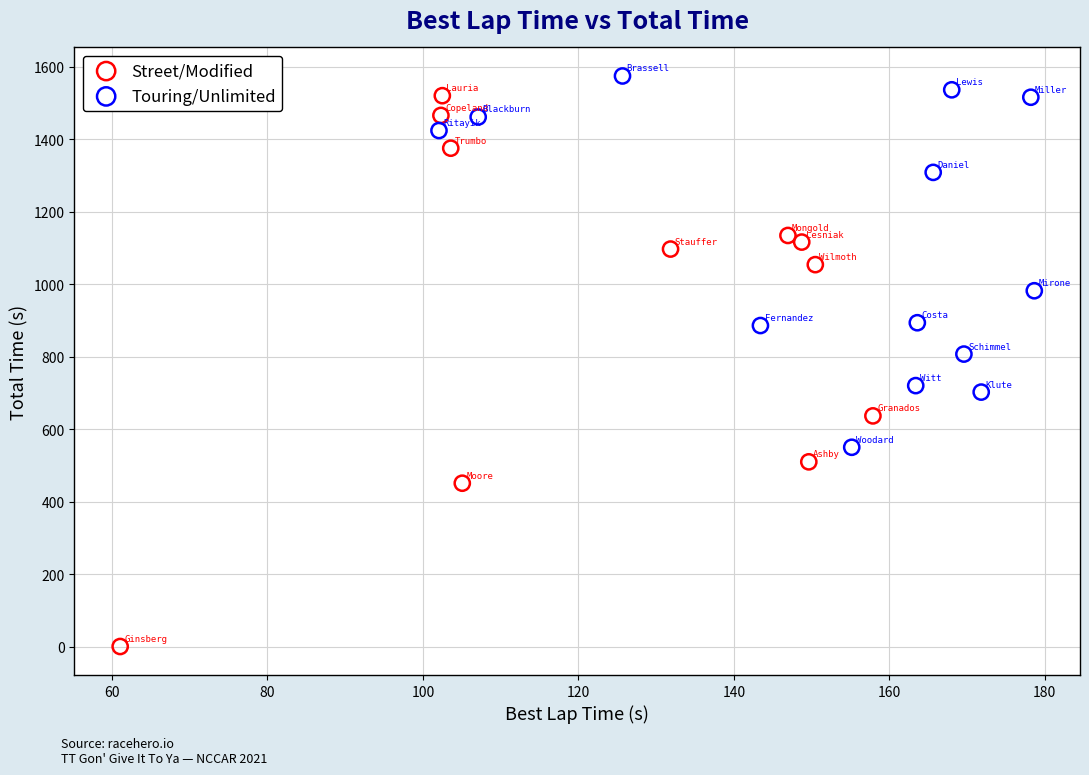

Which series has the largest Y range (max minus min)?

Street/Modified